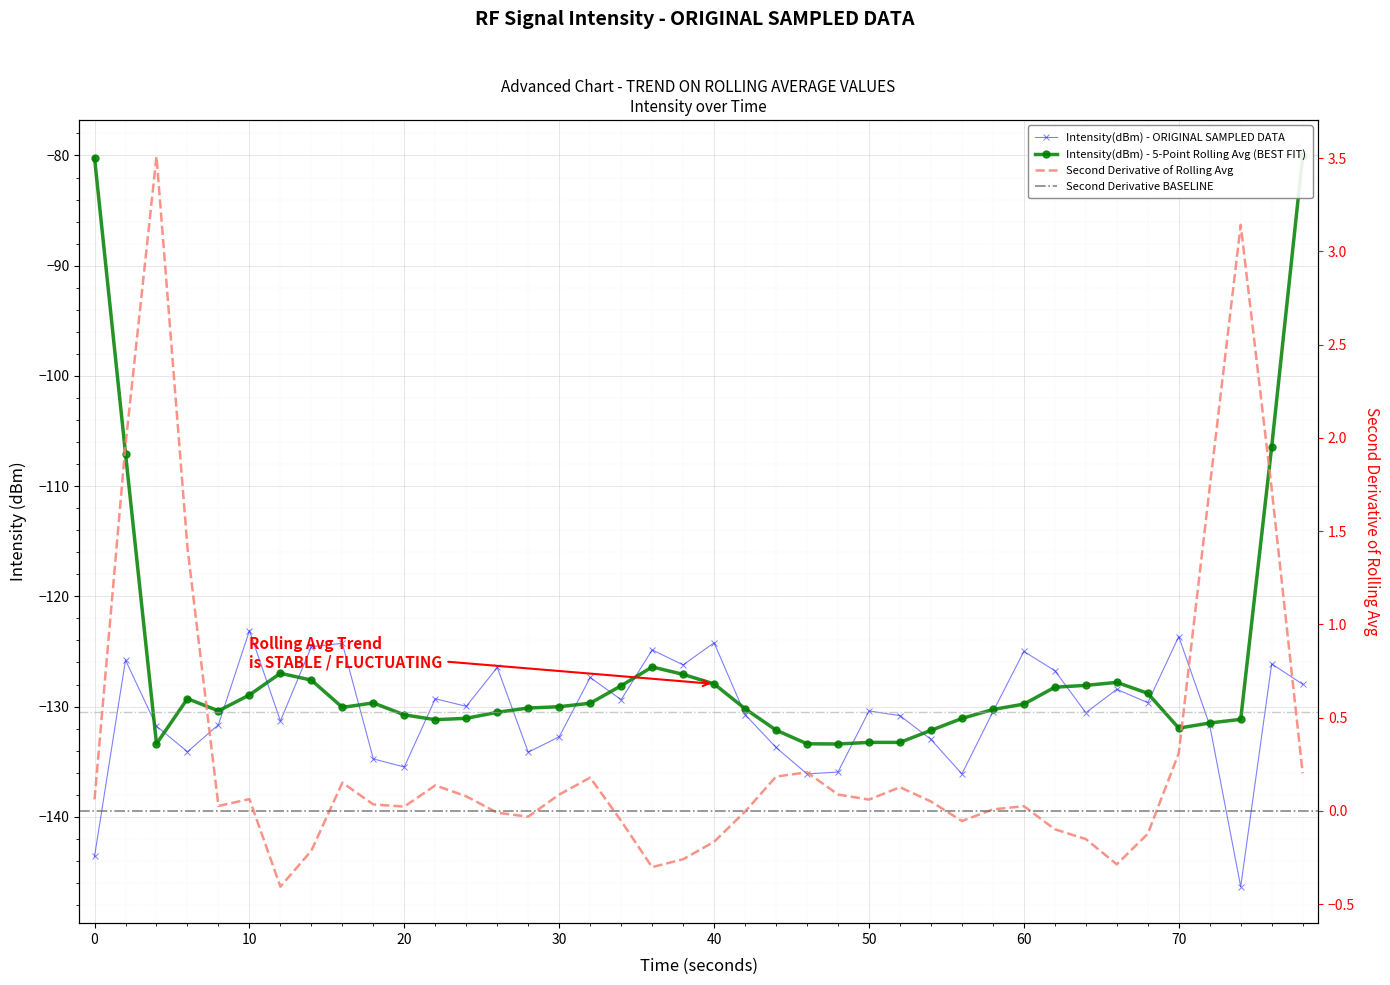

True or false: the data shows -124.3 at 70.

True